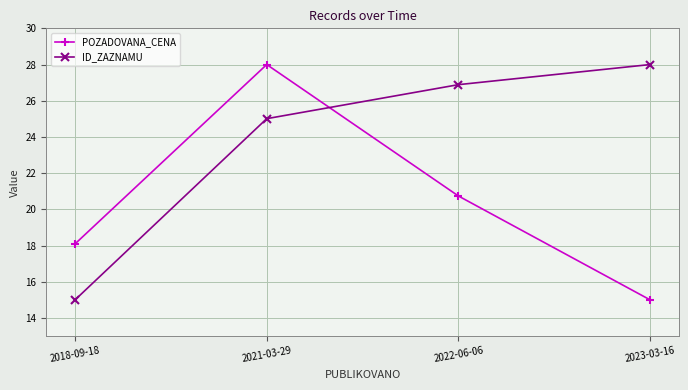

What is the difference between the maximum and second lowest values in the POZADOVANA_CENA series?

9.9